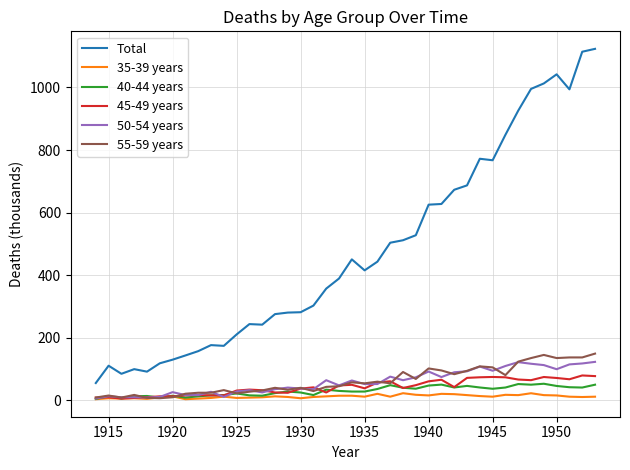

Which series has the largest range (max minus min)?

Total